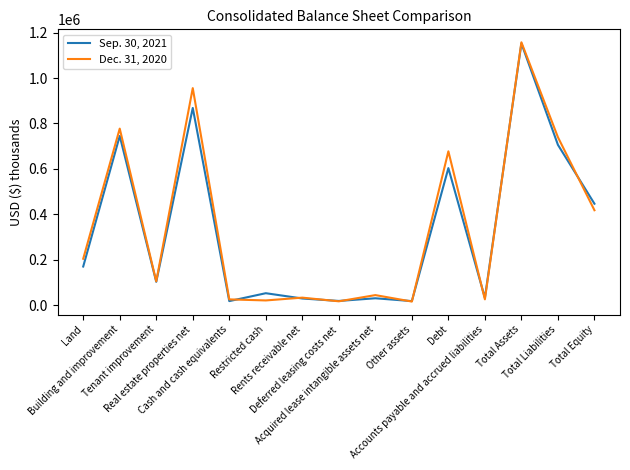

List the series in order of their peak value, highest first.

Dec. 31, 2020, Sep. 30, 2021